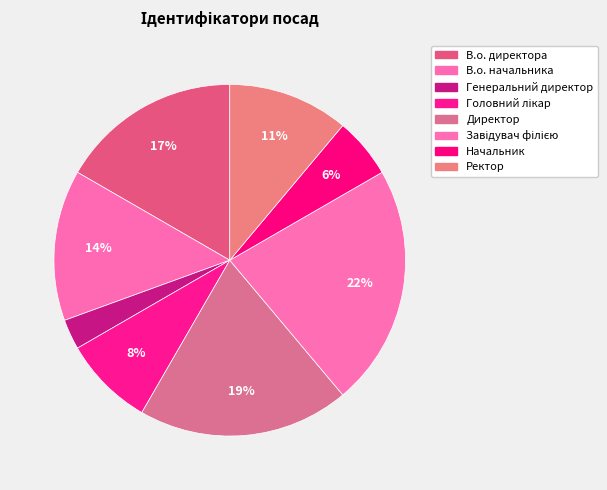

To the nearest percent, what percentage of the pie is Ректор?

11%